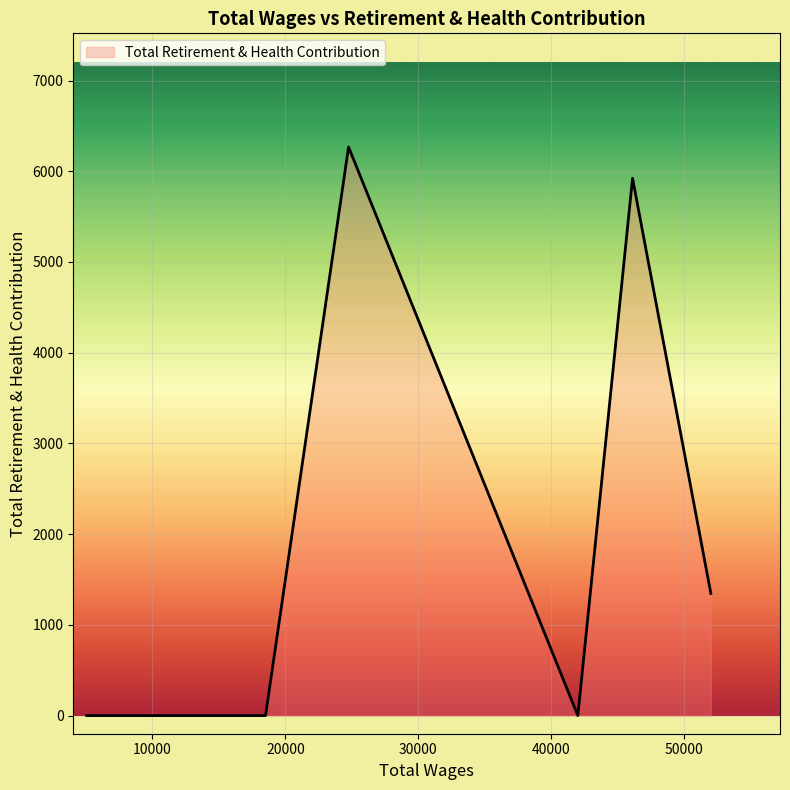

What is the greatest value displayed?

6267